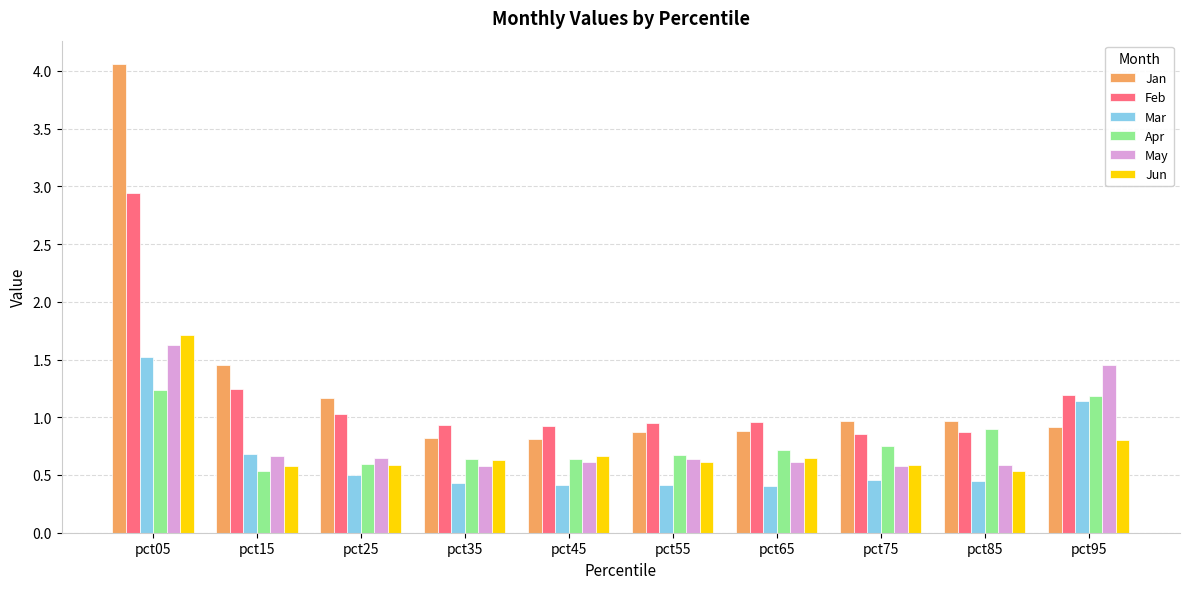

Is the value of Mar at pct35 greater than the value of Feb at pct45?

No